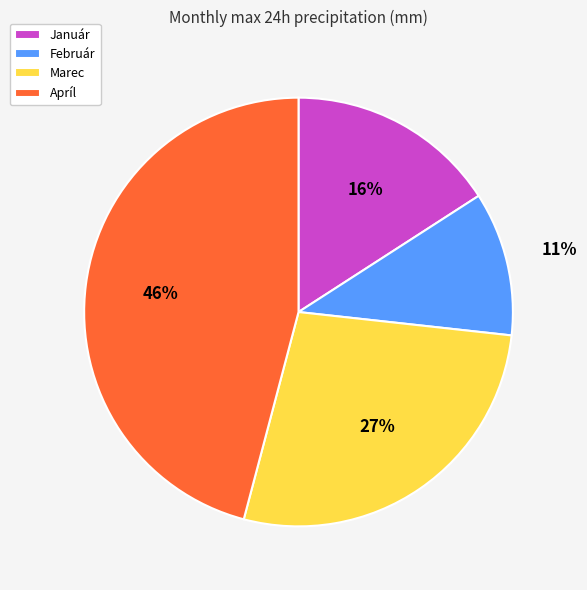

To the nearest percent, what portion does Január represent?

16%